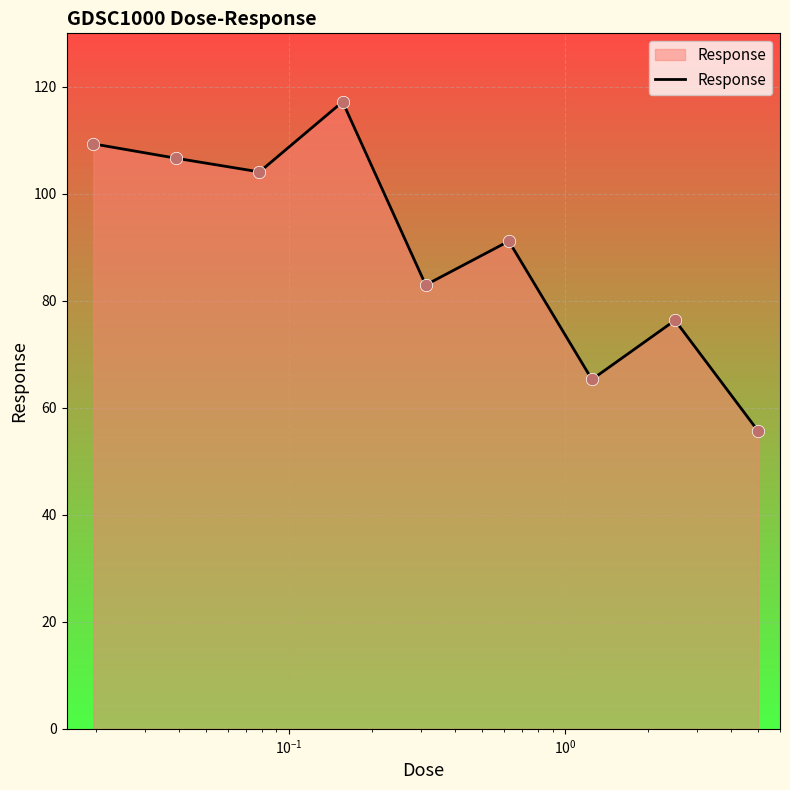

What is the minimum value shown in the chart?

55.7